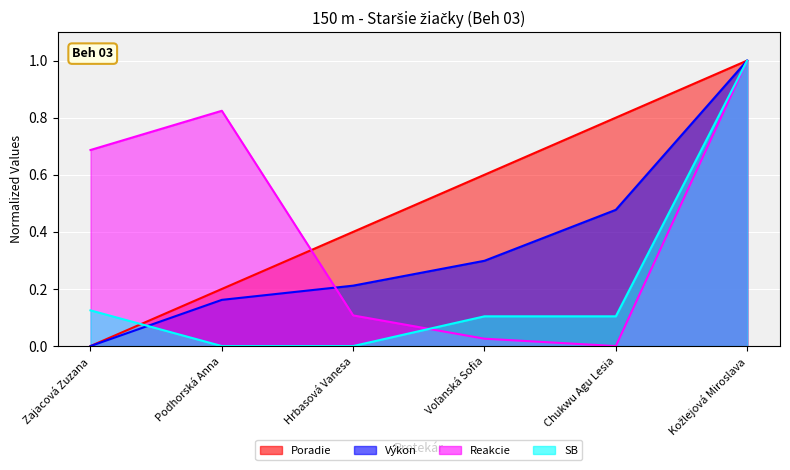

What is the average value of the Výkon series?

0.4